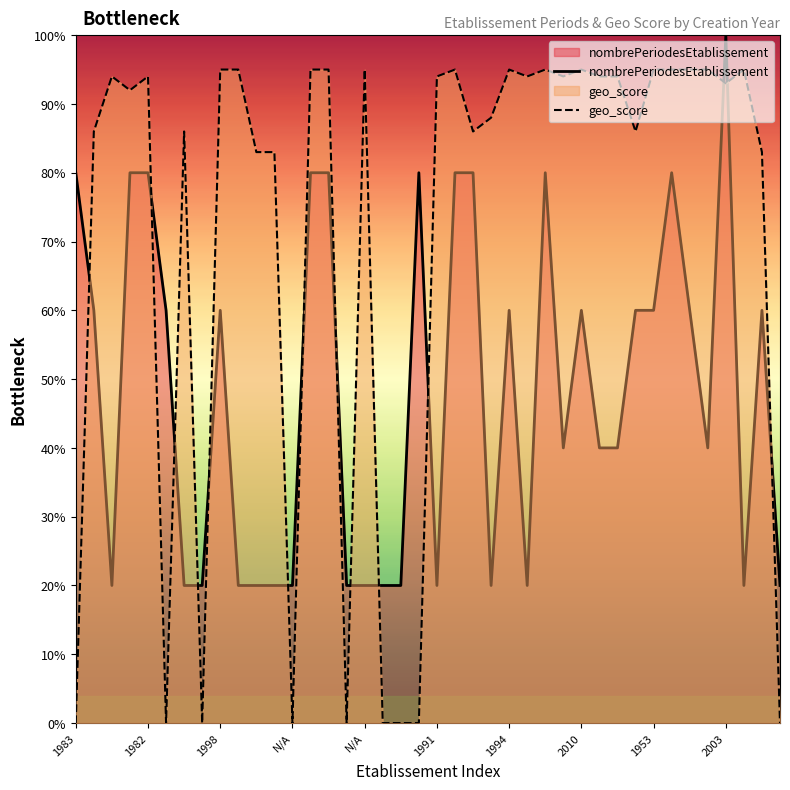

Reading left to right, extract all data points from this chart.

nombrePeriodesEtablissement: 80	60	20	80	80	60	20	20	60	20	20	20	20	80	80	20	20	20	20	80	20	80	80	20	60	20	80	40	60	40	40	60	60	80	60	40	100	20	60	20
geo_score: 0	86	94	92	94	0	86	0	95	95	83	83	0	95	95	0	95	0	0	0	94	95	86	88	95	94	95	94	95	94	94	86	95	95	95	95	93	95	83	0